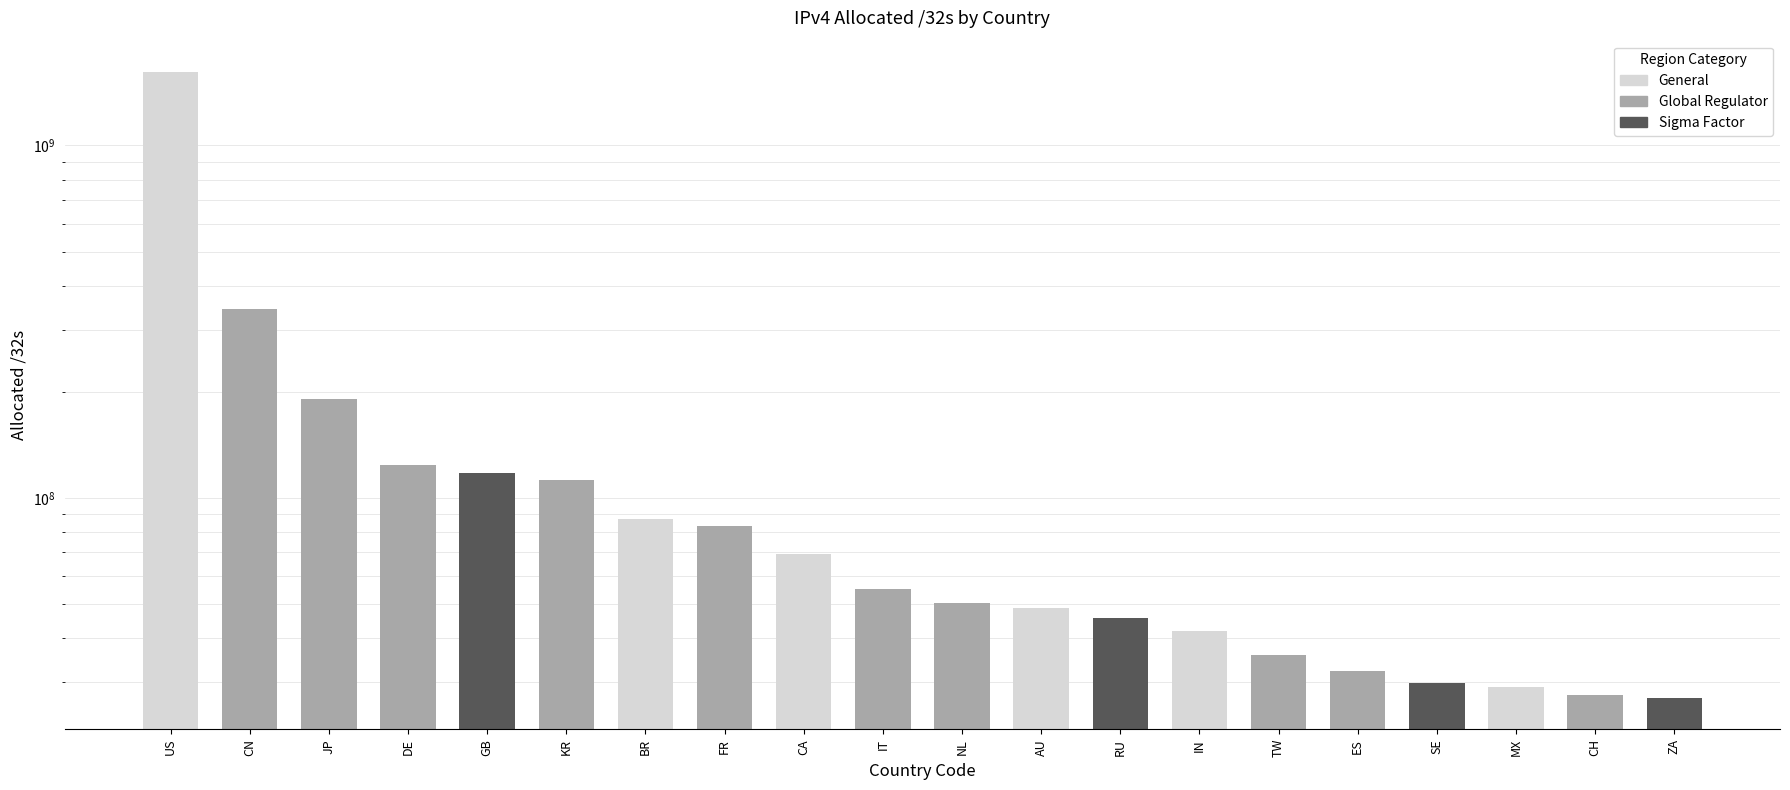

What is the label of the 12th bar from the right?

CA